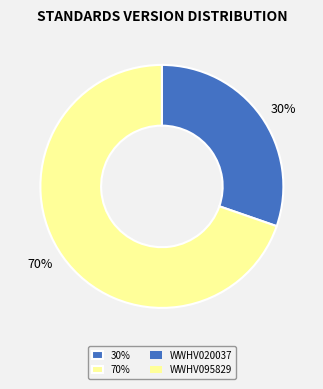

How many segments does this pie chart have?

2